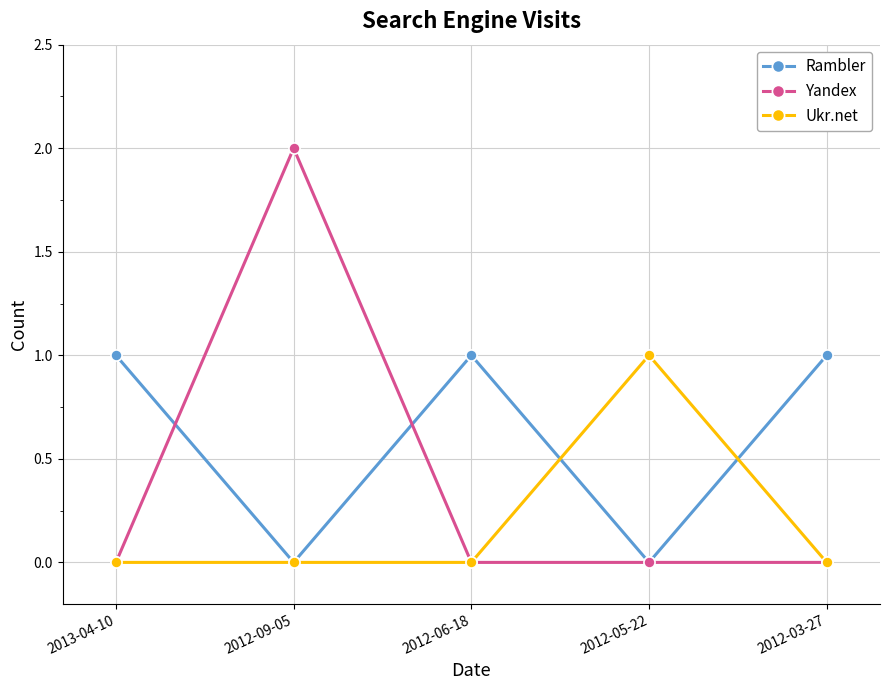

What is the label of the 4th point from the right?

2012-09-05